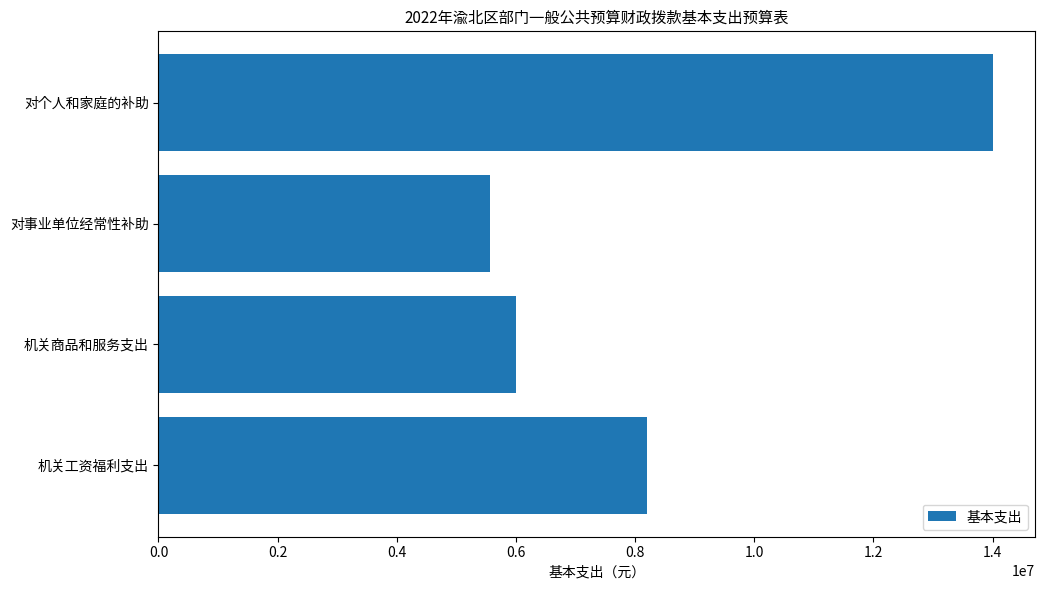

What is the sum of all values?

33764093.1